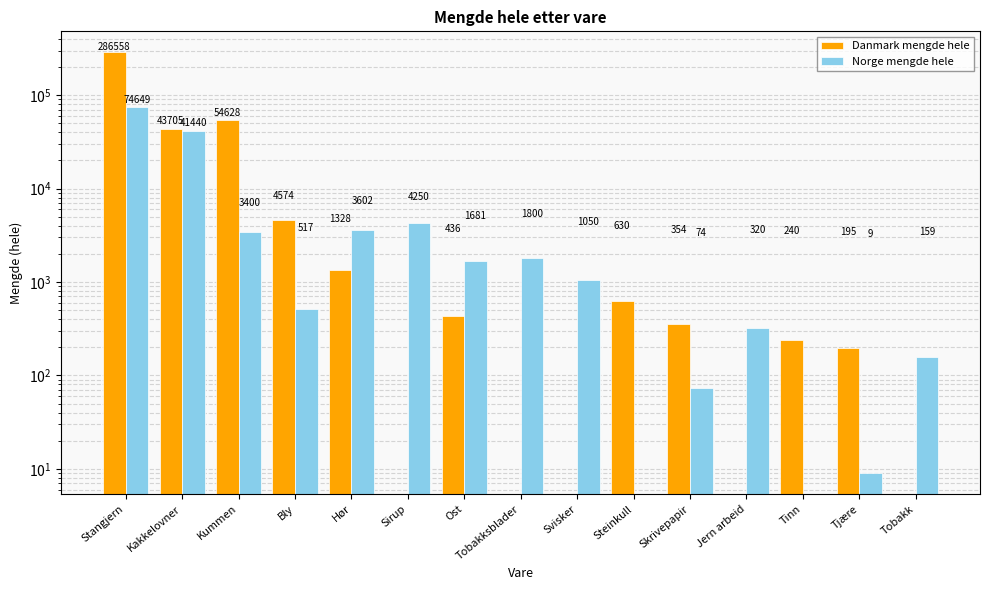

What is the label of the 2nd bar from the left?

Kakkelovner